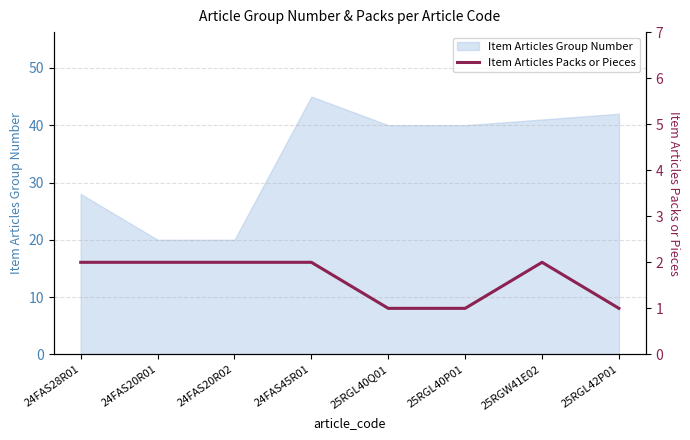

What is the minimum value shown in the chart?

1